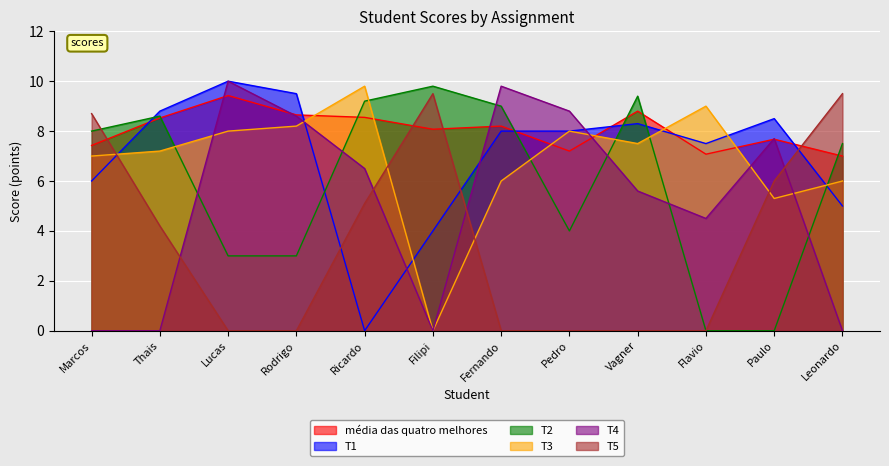

Count the number of data series in this chart.

6